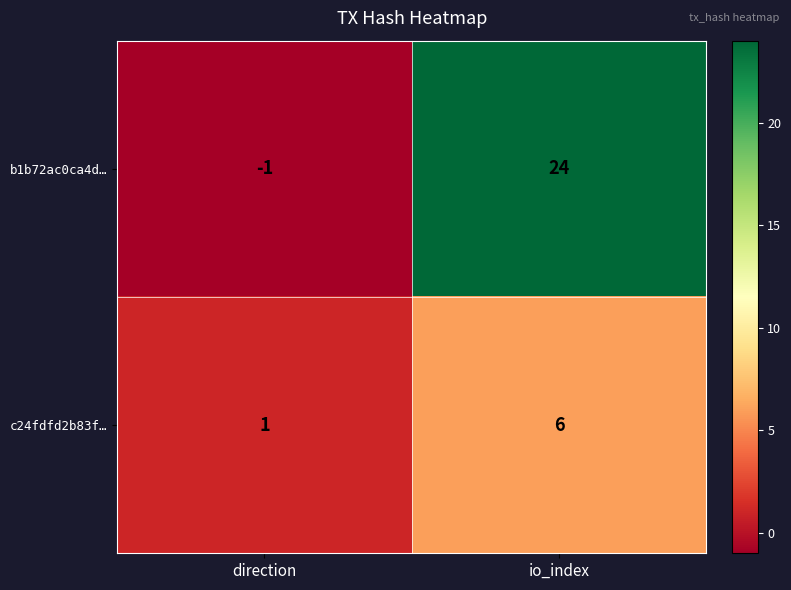

Which category has the highest value across all series?

io_index